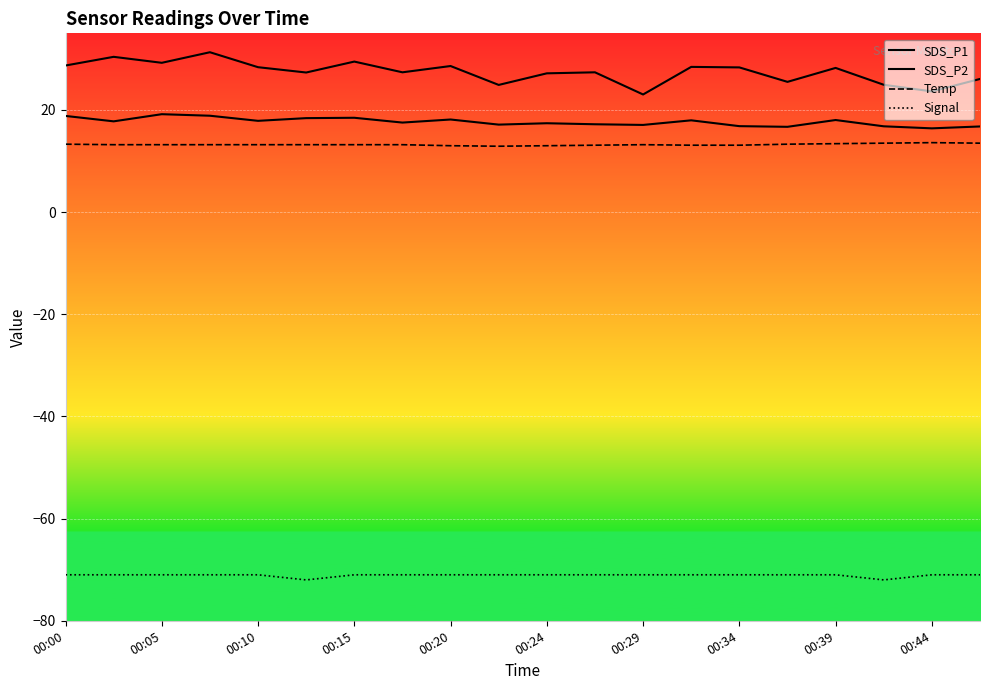

How many lines are shown in the chart?

4